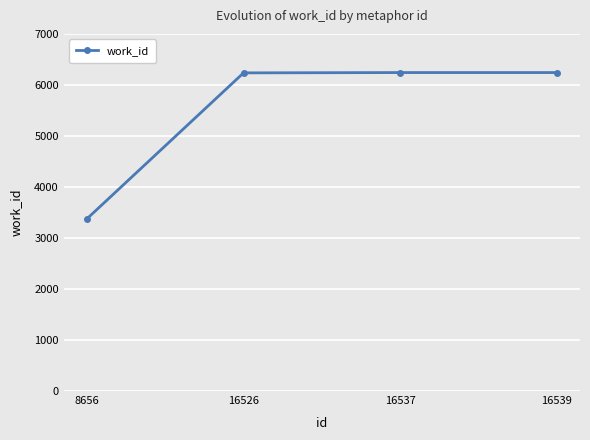

What is the value of the 4th point from the left?

6242